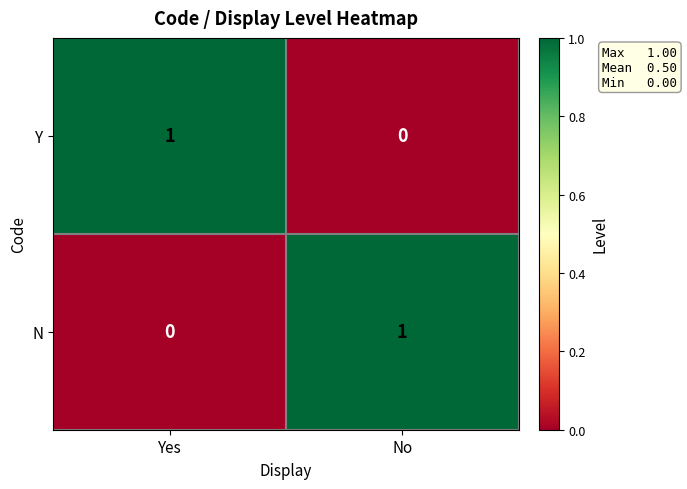

Reading right to left, extract all data points from this chart.

Y: 0	1
N: 1	0